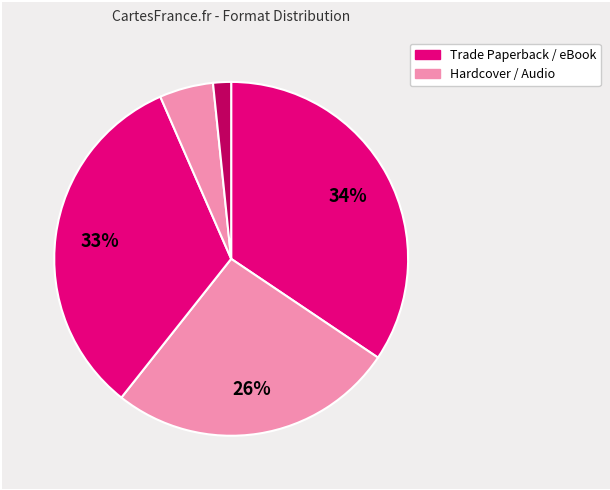

Count the number of slices in the pie.

5